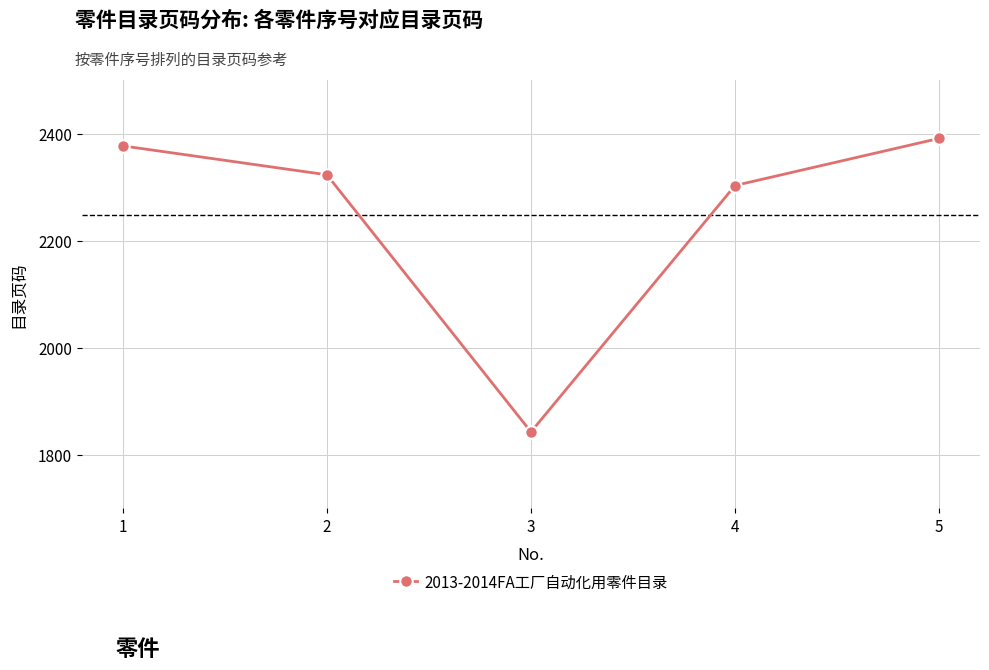

The chart shows a value of 1843 at 3. True or false?

True